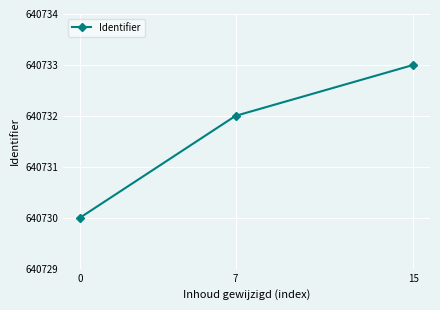

Is this an area chart (filled region under the line)?

No